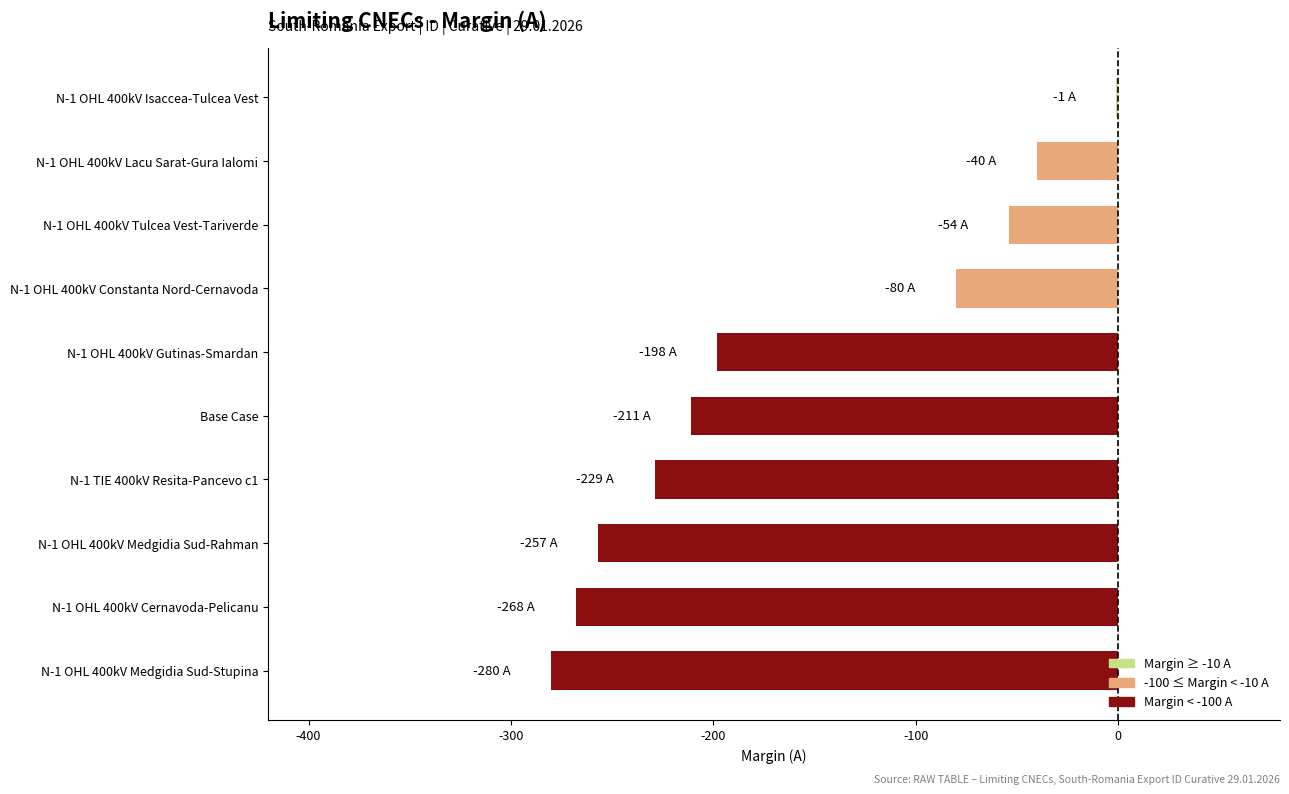

Is it true that the value at Base Case is -211?

True